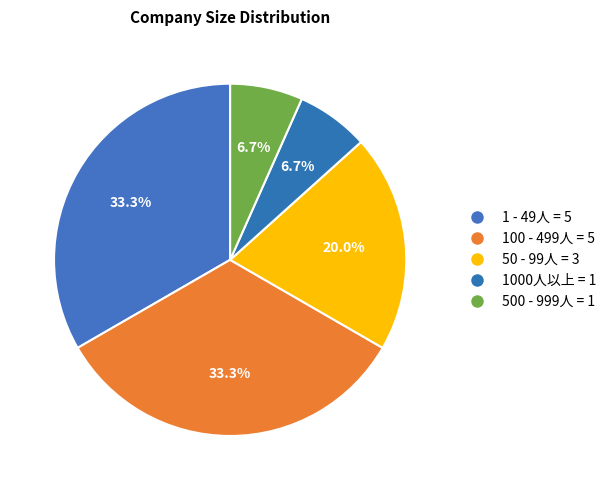

What percentage is the 1 - 49人 slice, to the nearest percent?

33%